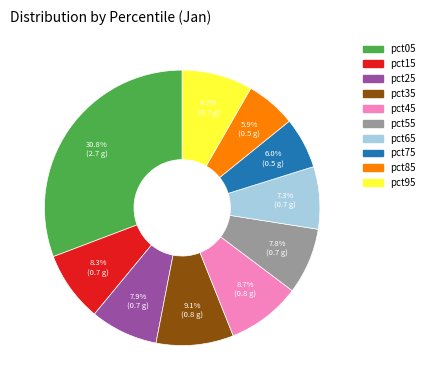

Is there any slice that represents more than half of the pie?

No